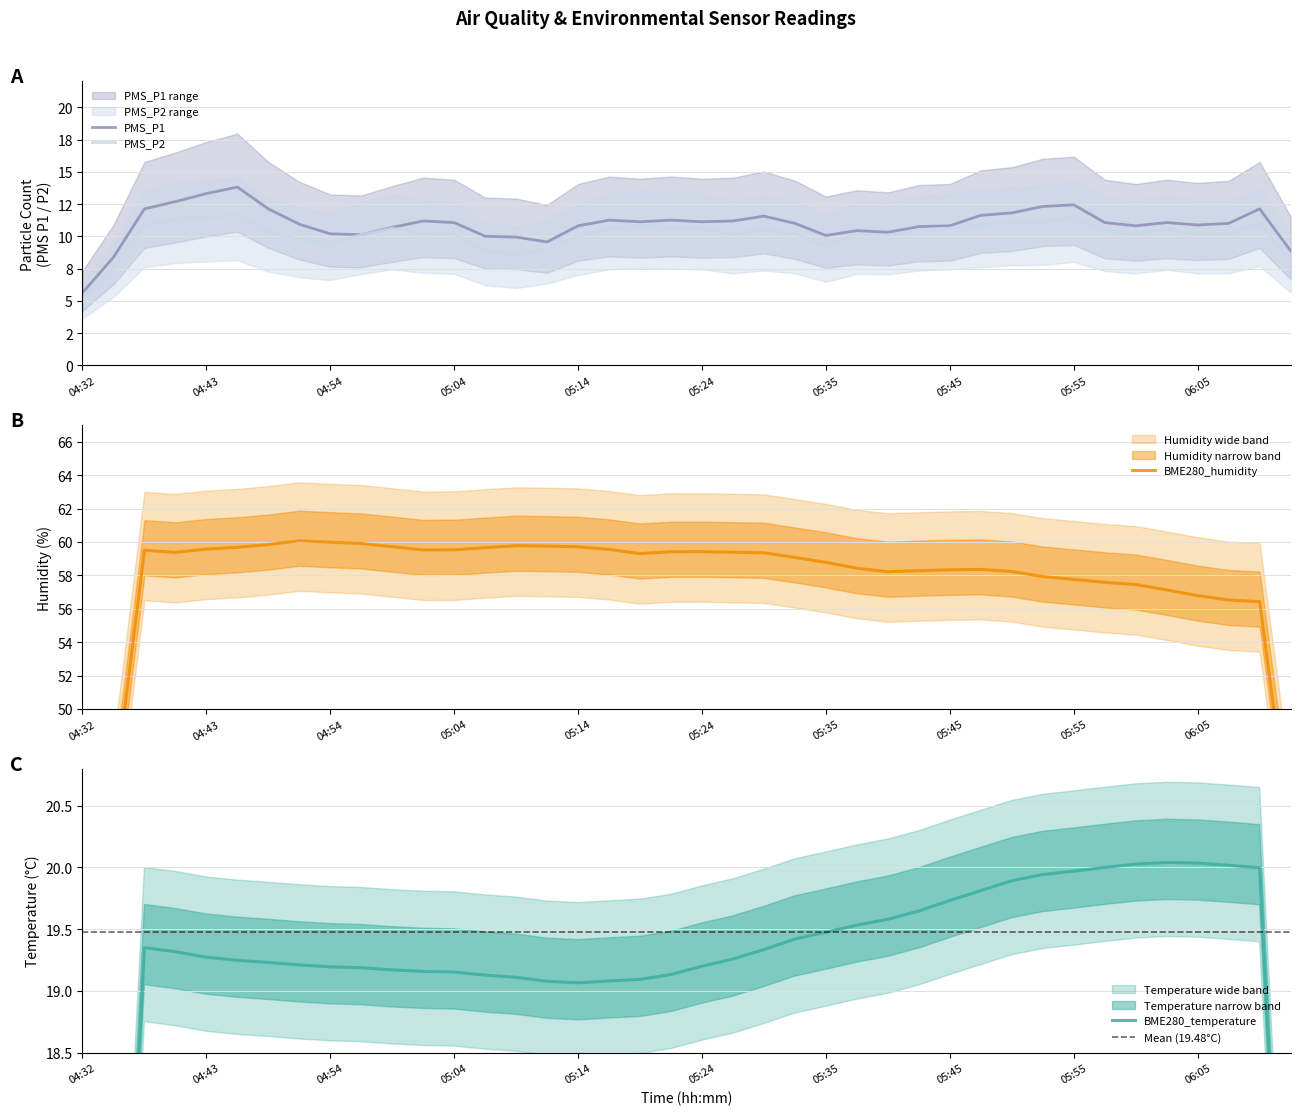

How many distinct data groups are displayed?

4